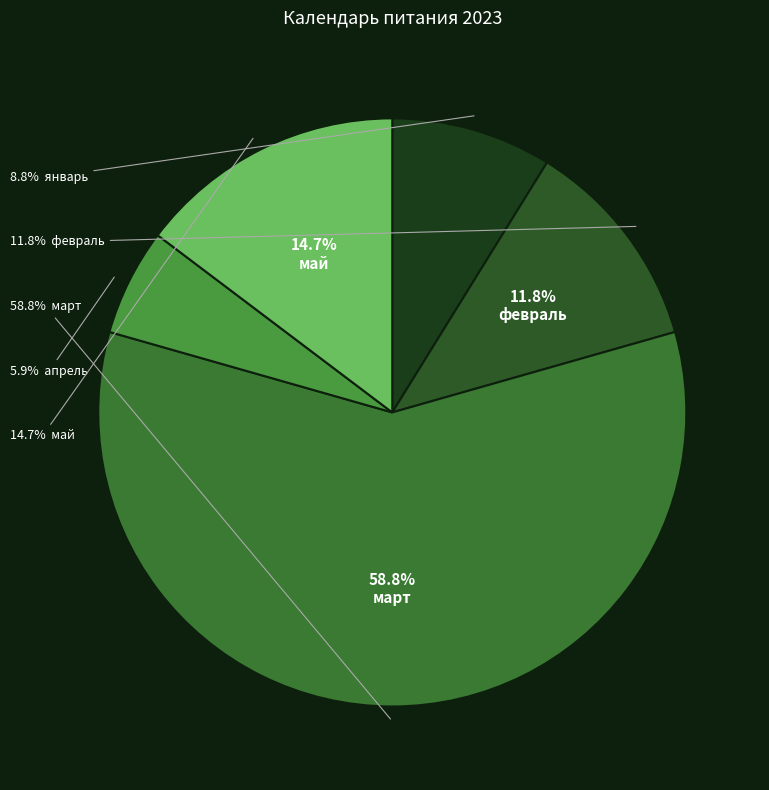

Which slice is the smallest?

апрель